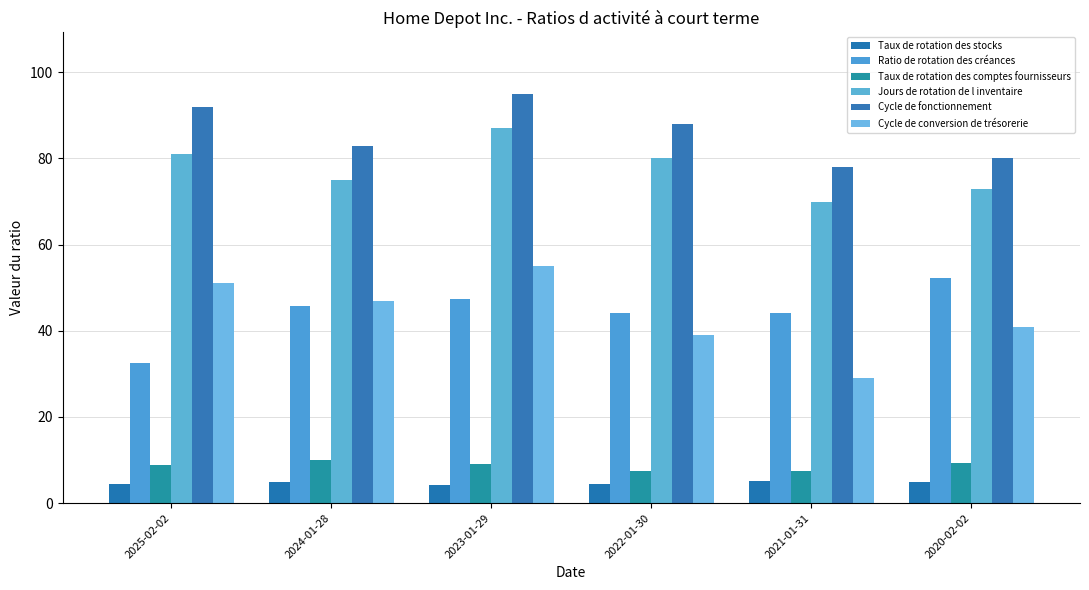

Which series has the widest spread of values?

Cycle de conversion de trésorerie